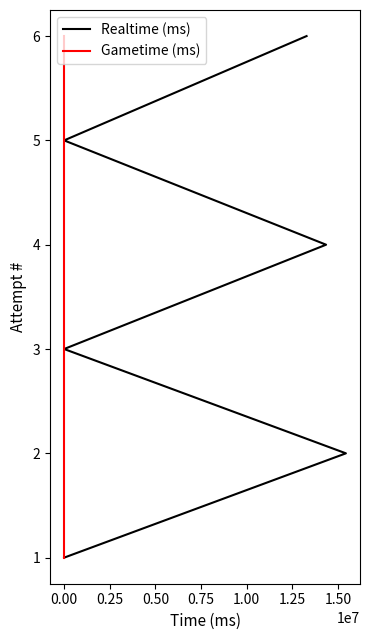

What is the lowest value of the Gametime (ms) series?

1